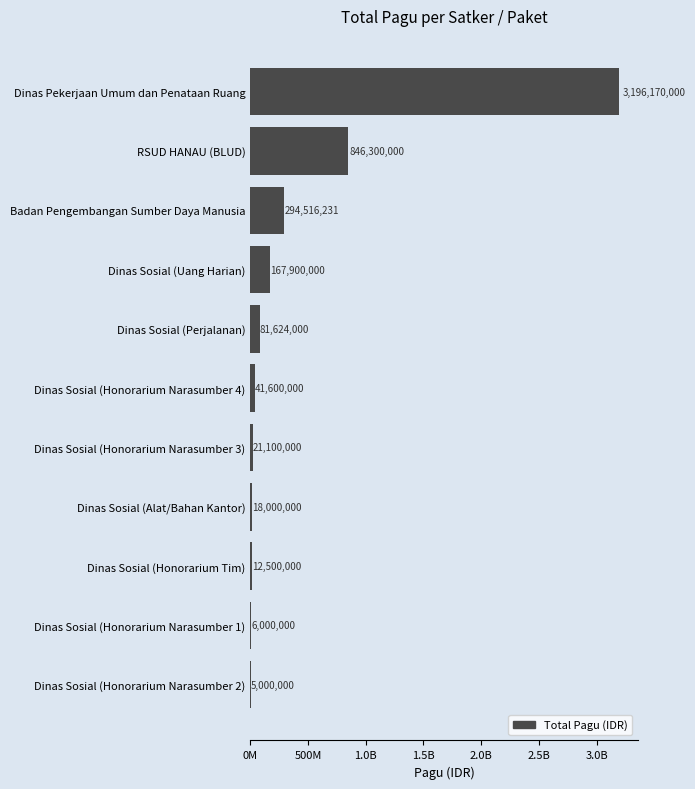

What is the average value?

426428203